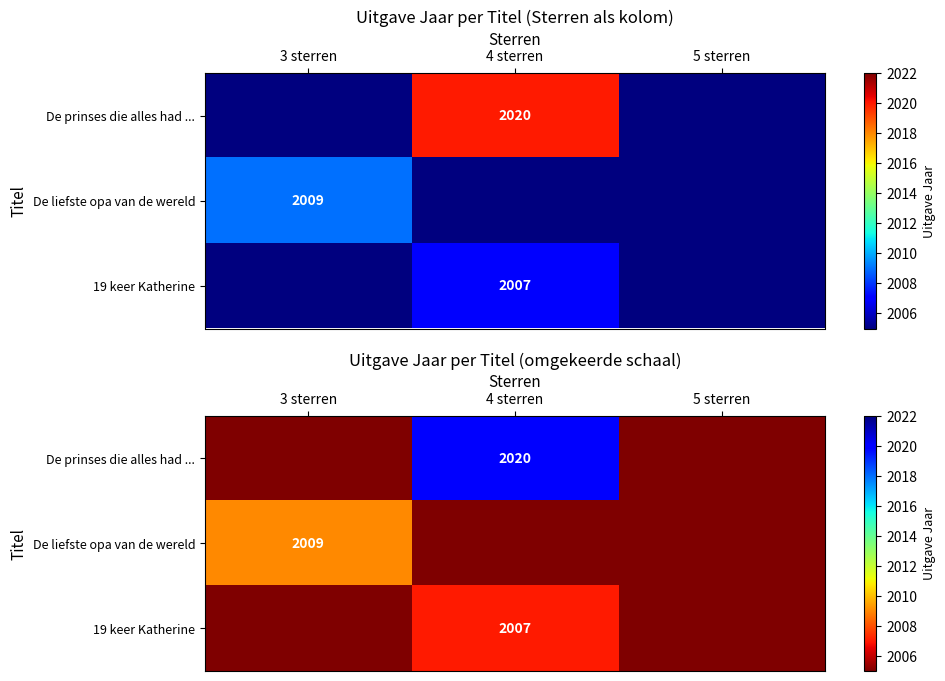

How many categories are shown in the chart?

3